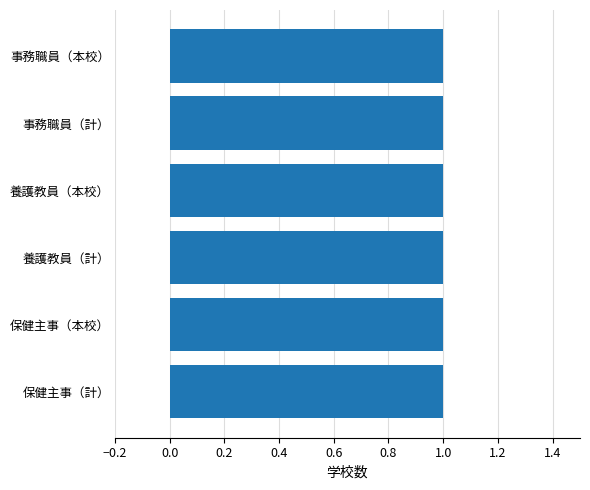

The value at 大崎上島町 is -1. True or false?

False